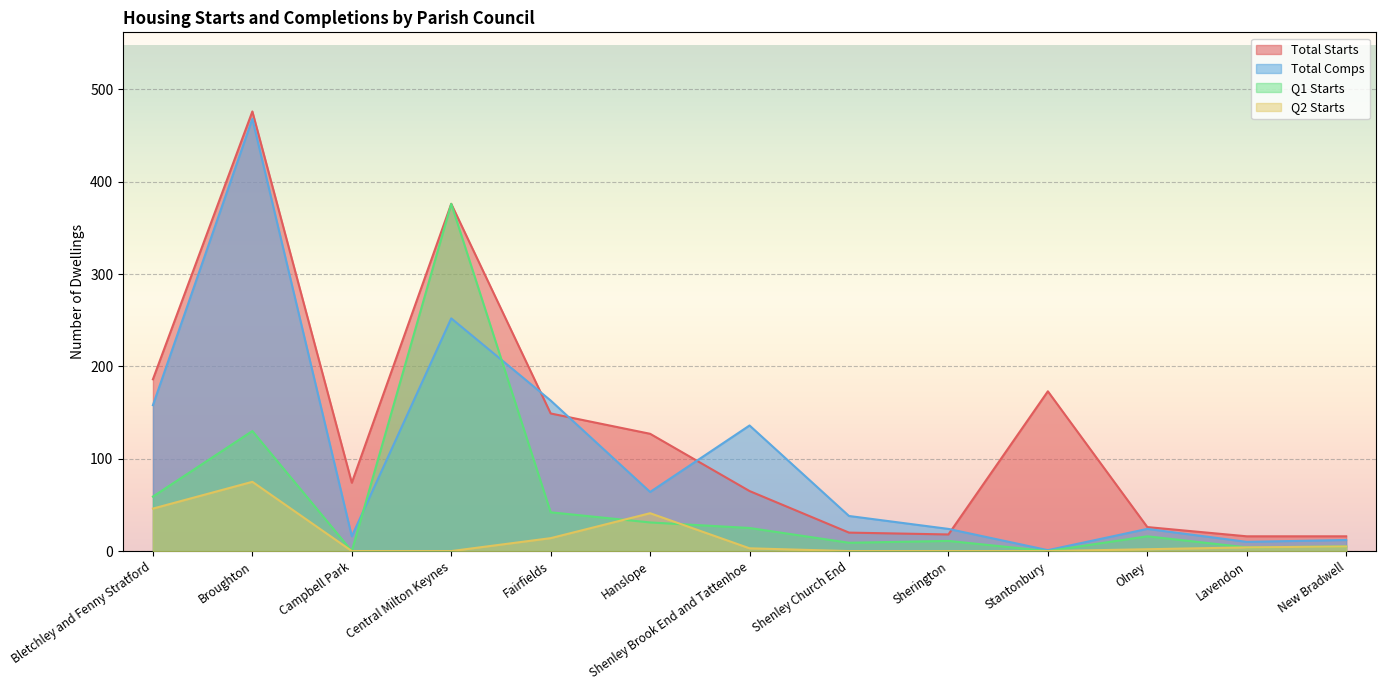

Which series changed the most between Lavendon and New Bradwell?

Total Comps